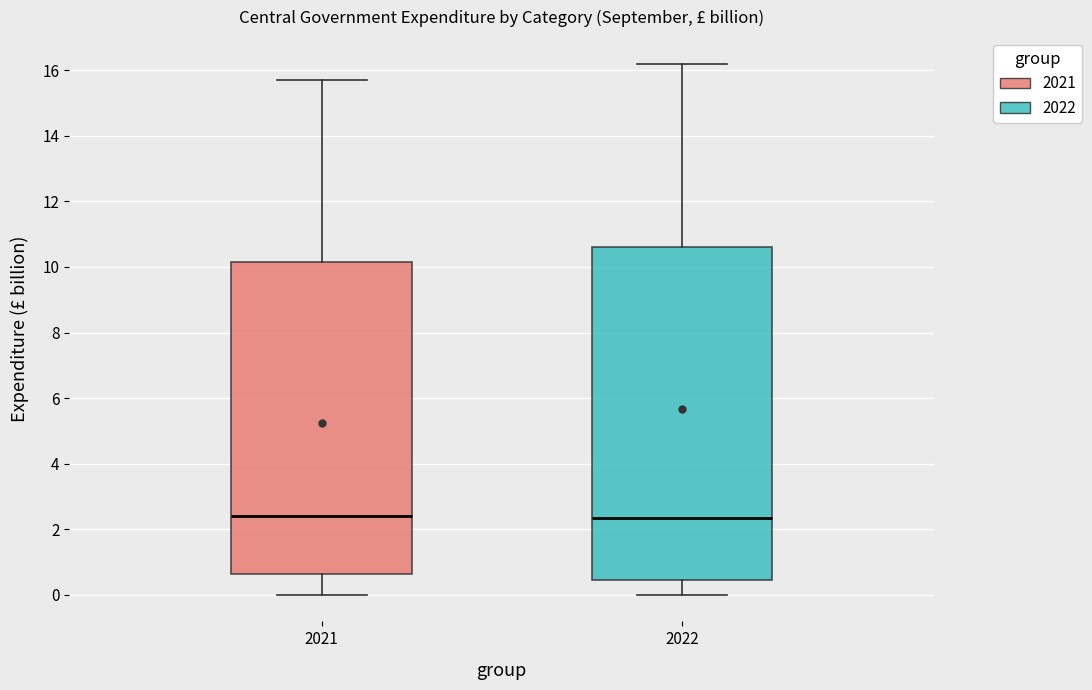

Where does the lower whisker of the box at x = 2021 end on the y-axis? The values are not printed on the chart, so give them approximately, as read against the axis.

0.0